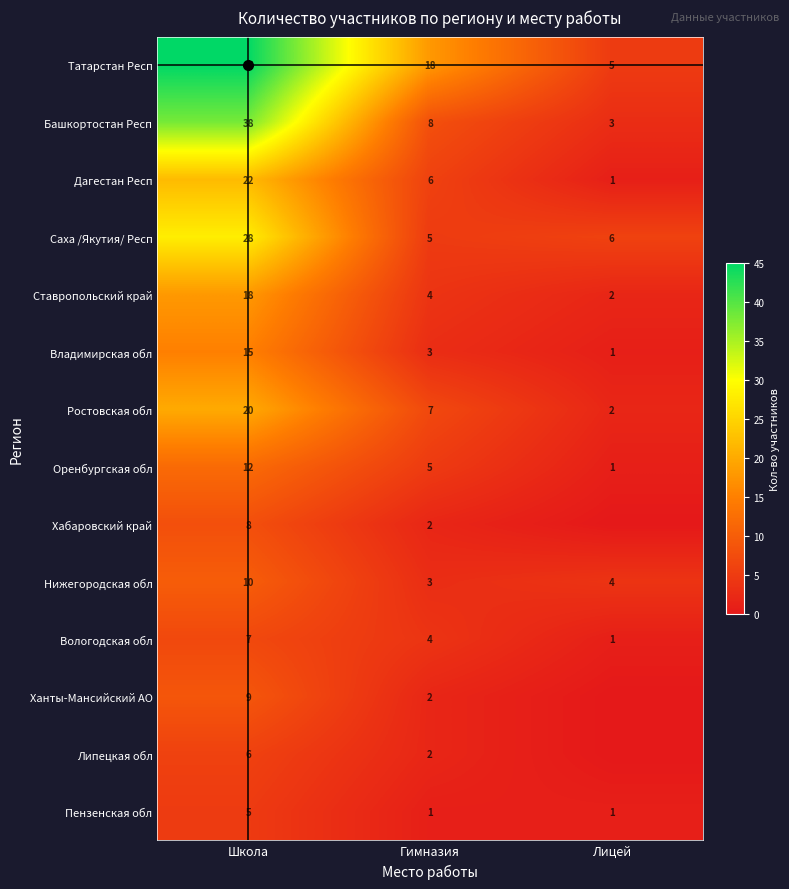

List the labels in order of Ростовская обл value, largest first.

Школа, Гимназия, Лицей